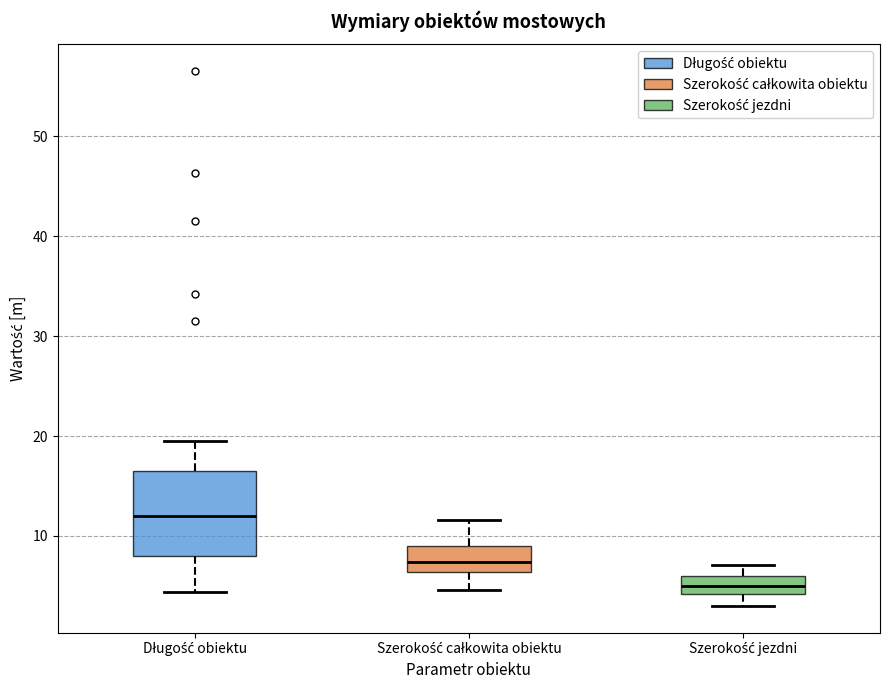

Reading left to right, transcribe this box plot: for each box, give where its median line is, the range the box spans, and where its two whiskers end, as read against the y-axis. The values are not printed on the chart, so give them approximately, as read against the axis.

Długość obiektu: median 12, box 8 to 17, whiskers 4 to 20
Szerokość całkowita obiektu: median 7, box 6 to 9, whiskers 5 to 12
Szerokość jezdni: median 5, box 4 to 6, whiskers 3 to 7